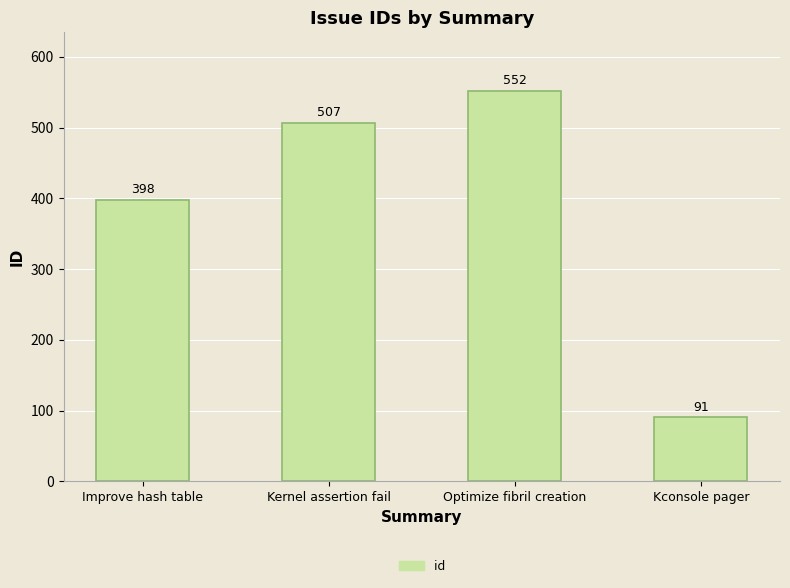

List the labels in order of value, smallest first.

Kconsole pager, Improve hash table, Kernel assertion fail, Optimize fibril creation